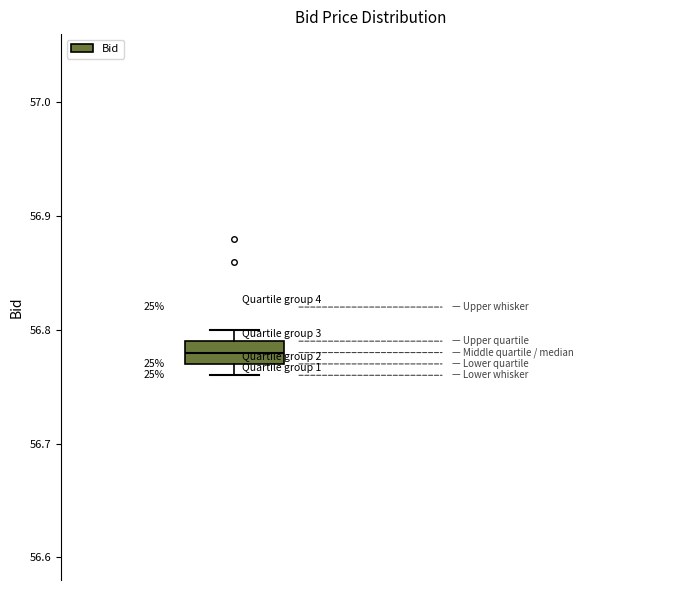

Where is the lower edge of the box on the y-axis? The values are not printed on the chart, so give them approximately, as read against the axis.

56.77